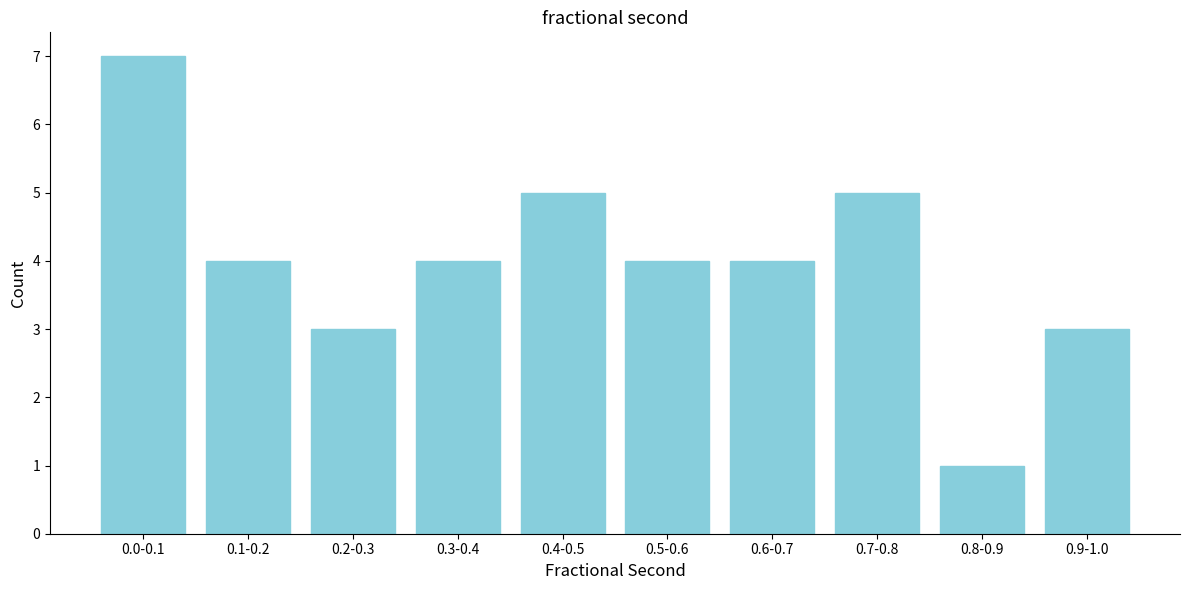

Reading left to right, extract all data points from this chart.

7	4	3	4	5	4	4	5	1	3